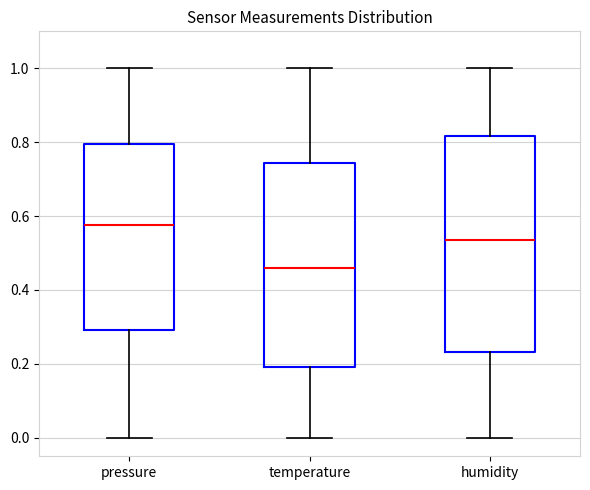

Comparing the boxes themselves (not the whiskers), which one is the tallest?

humidity